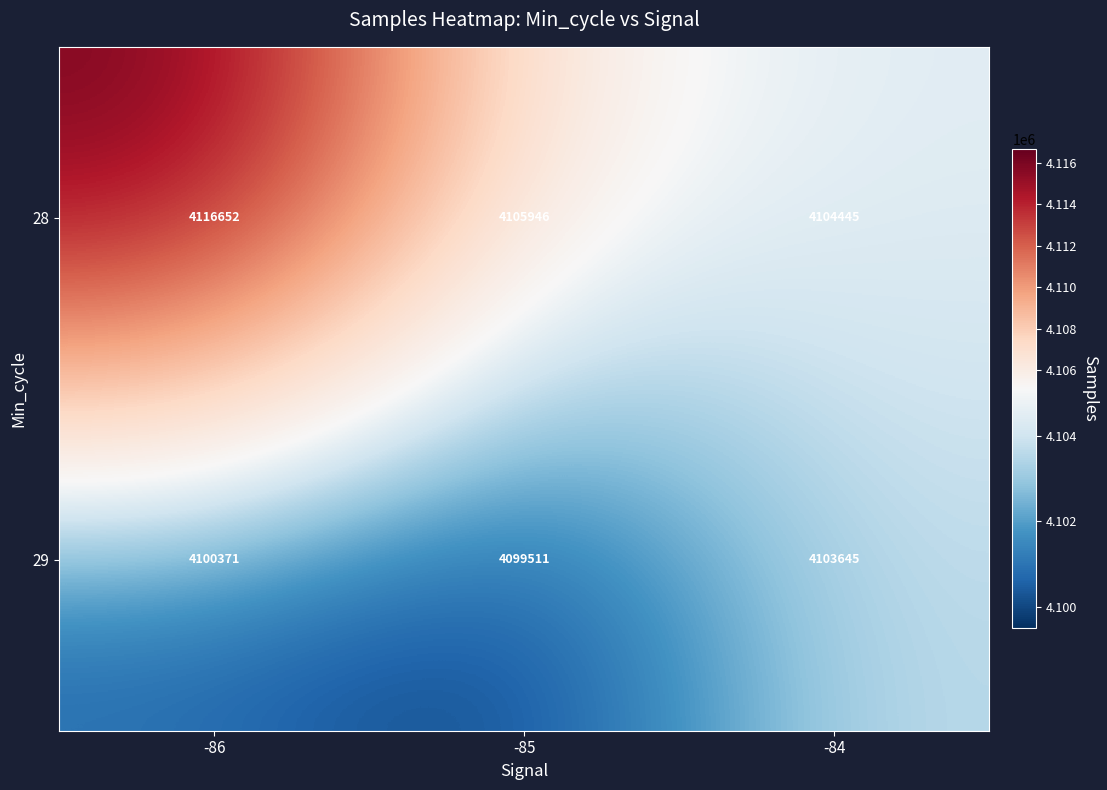

Reading left to right, extract all data points from this chart.

28: 4116652	4105946	4104445
29: 4100371	4099511	4103645